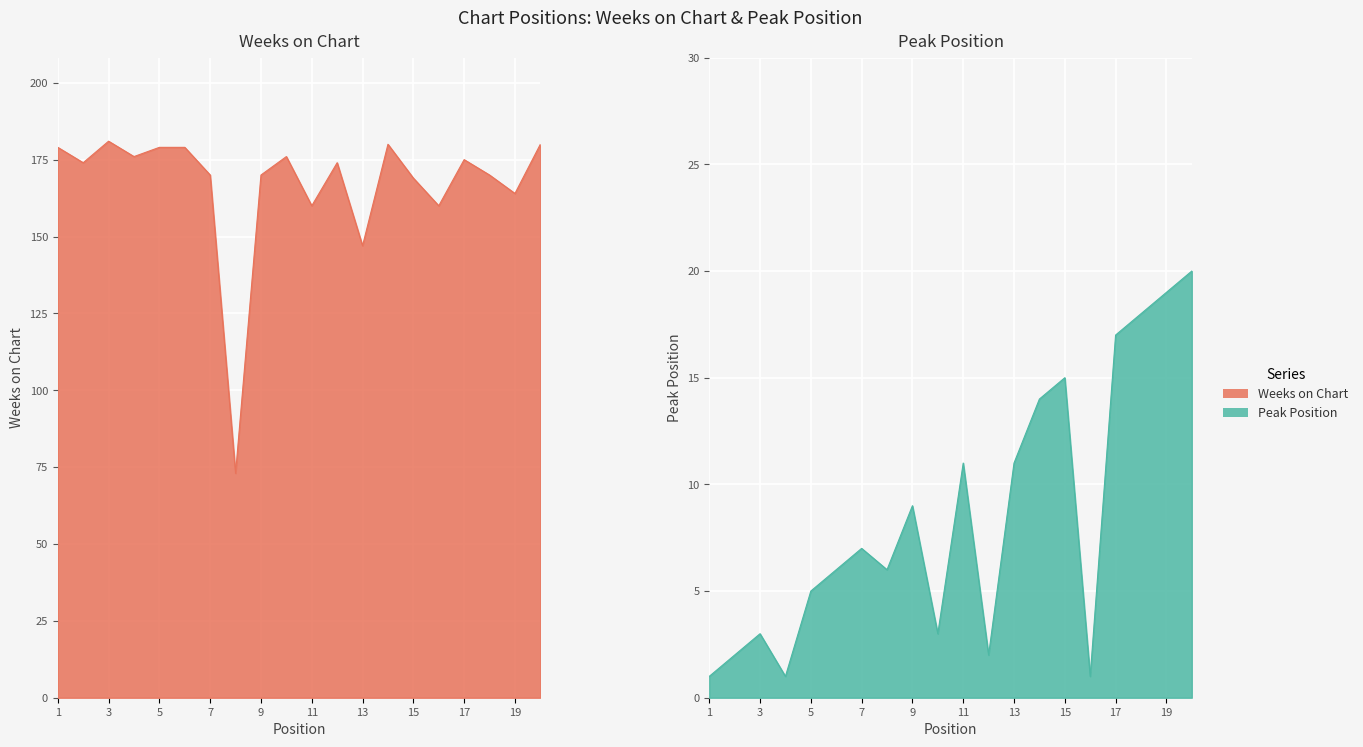

How many data points in Weeks on Chart are less than 174?

9